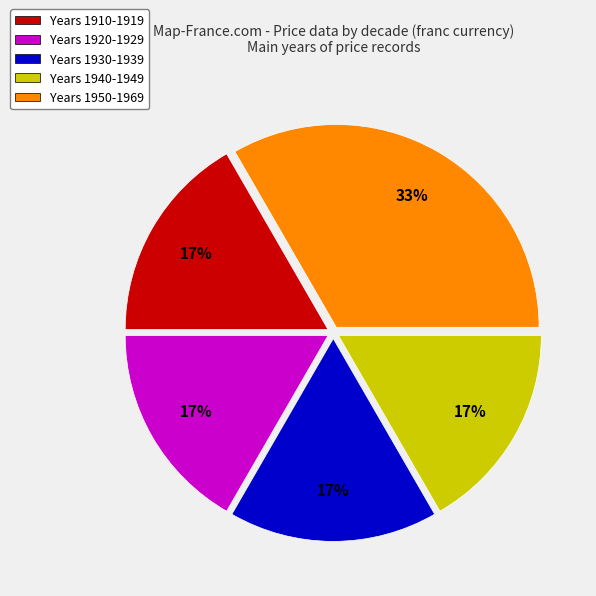

Is there a majority slice in this chart?

No